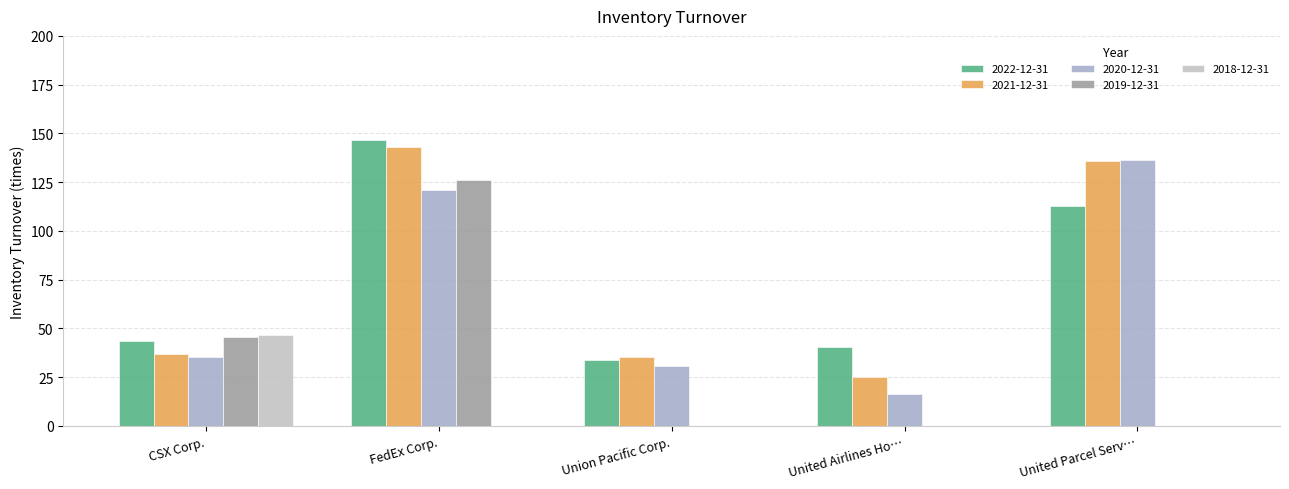

Does the chart contain stacked bars?

No